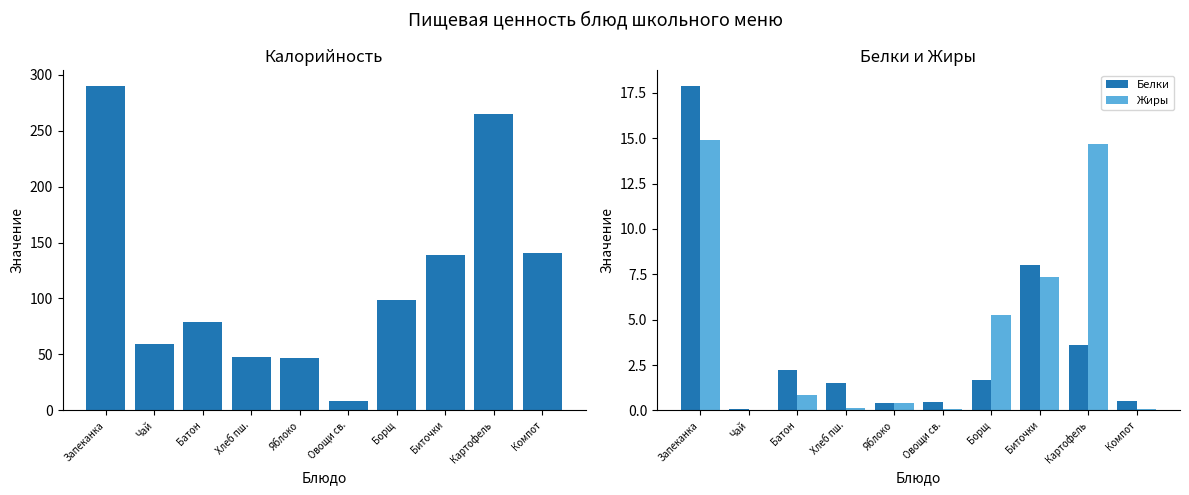

What is the label of the 9th bar from the right?

Чай